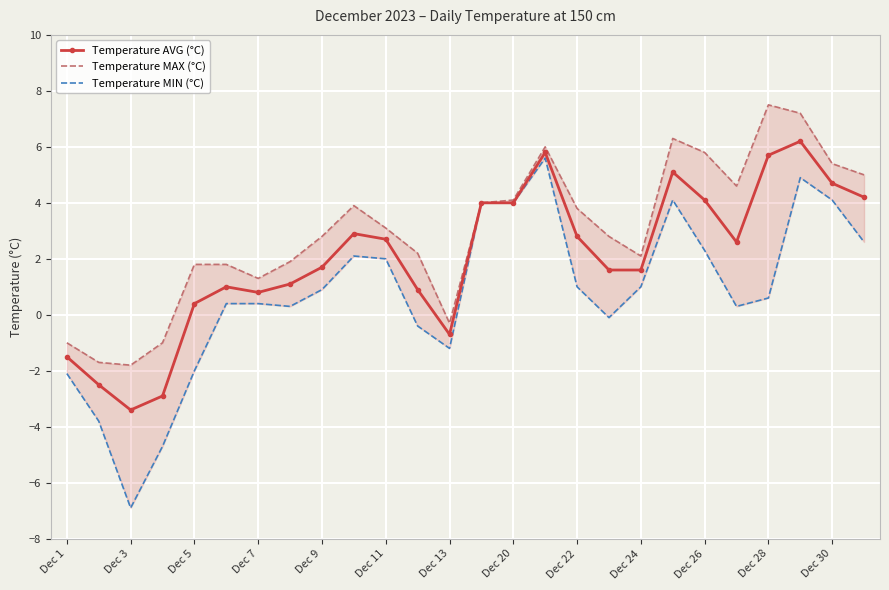

True or false: Temperature AVG (°C) and Temperature MAX (°C) cross at least once.

False